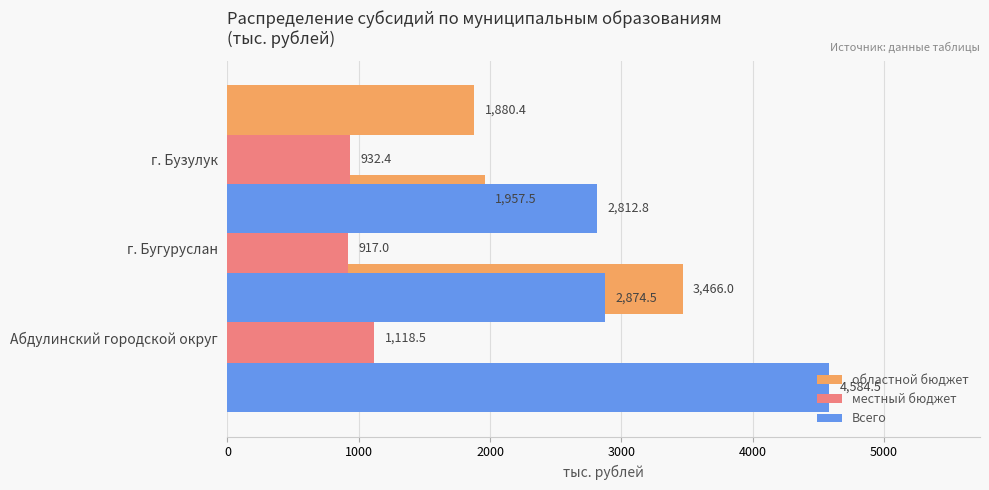

The value of Всего at г. Бугуруслан is 3690.7. True or false?

False